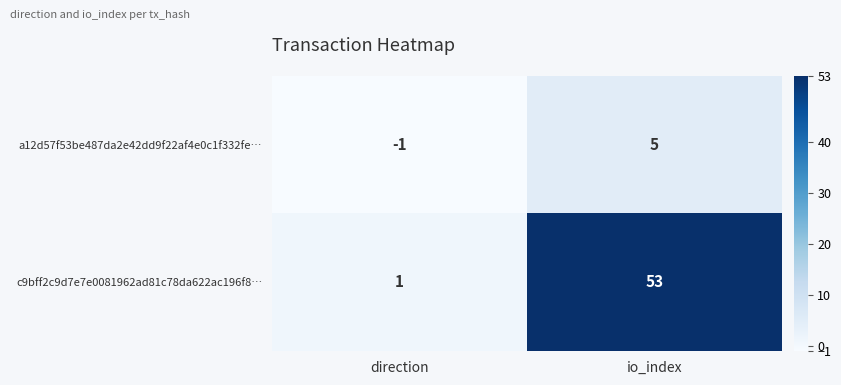

Reading left to right, list all the values displayed in this chart.

a12d57f53be487da2e42dd9f22af4e0c1f332fe…: direction=-1	io_index=5
c9bff2c9d7e7e0081962ad81c78da622ac196f8…: direction=1	io_index=53